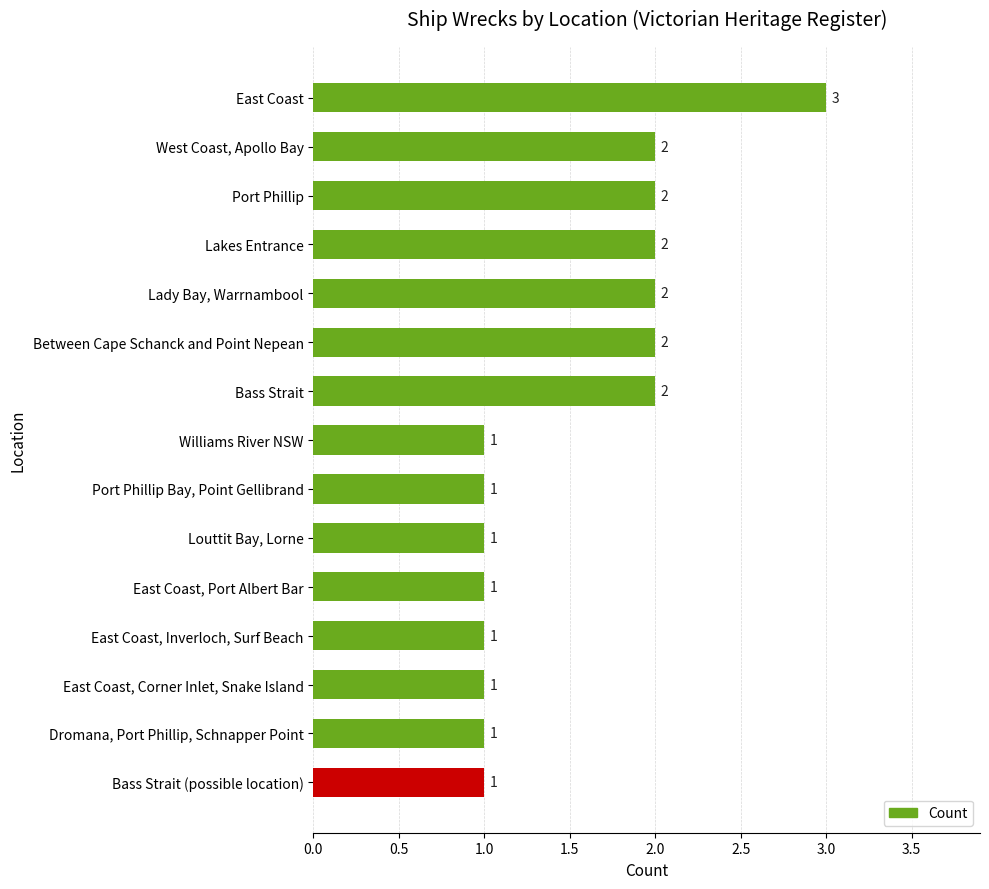

What is the minimum value shown in the chart?

1